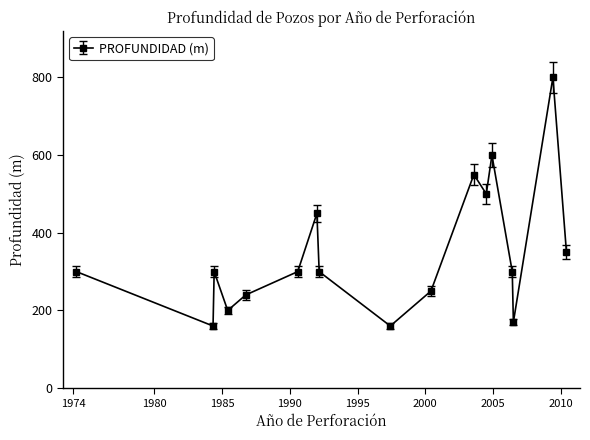

Reading right to left, transcribe all the data shown in this chart.

350	800	170	300	600	500	550	250	160	300	450	300	240	200	300	160	300